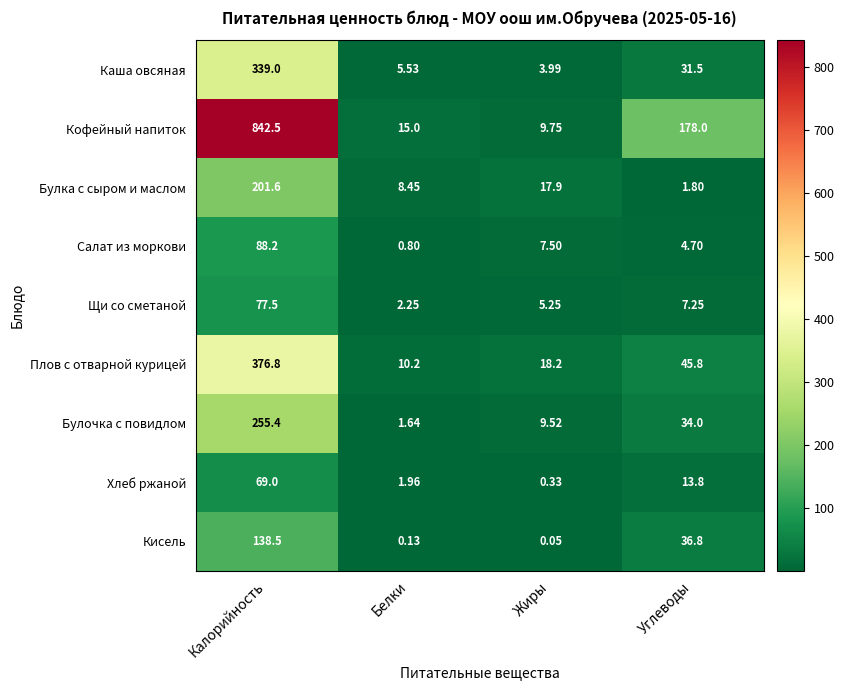

Which label corresponds to the smallest value in the chart?

Жиры